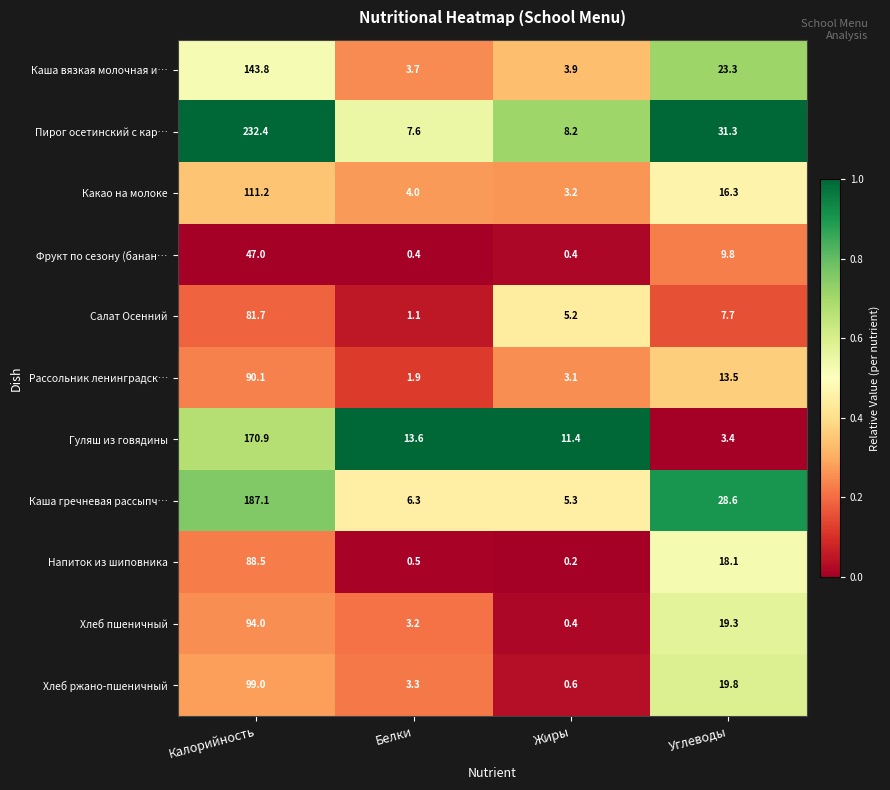

Where does the Хлеб ржано-пшеничный series first go above 19?

Калорийность